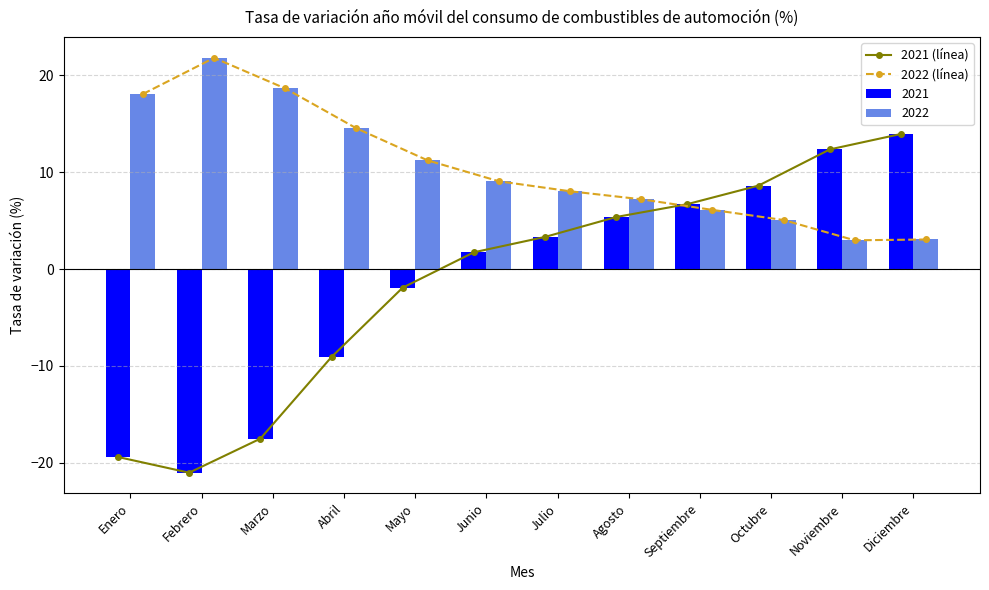

Which series has the largest total across all categories?

2022 (línea)